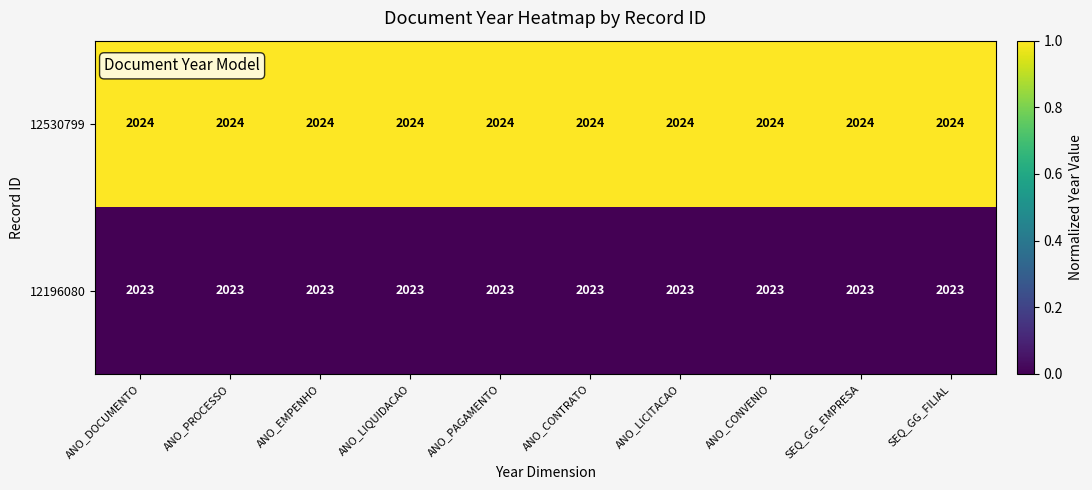

Rank the series by their maximum value, from highest to lowest.

12530799, 12196080